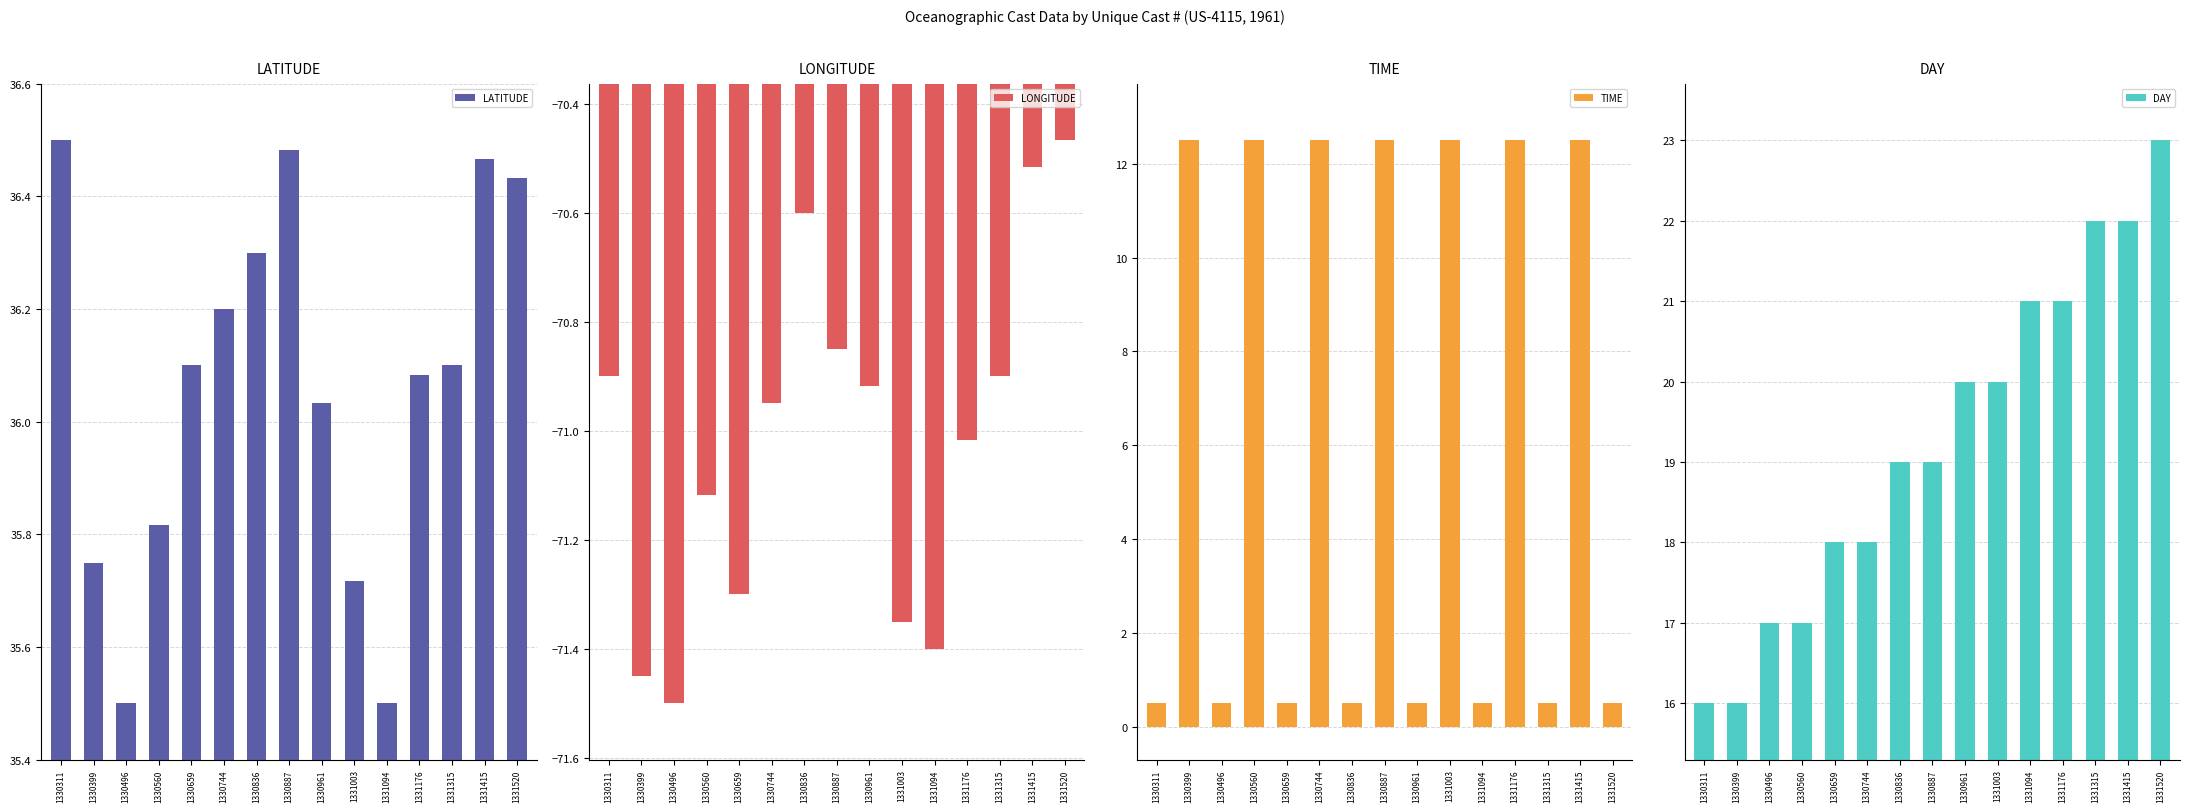

What is the value of the LONGITUDE bar at the 12th from the left?

-71.0